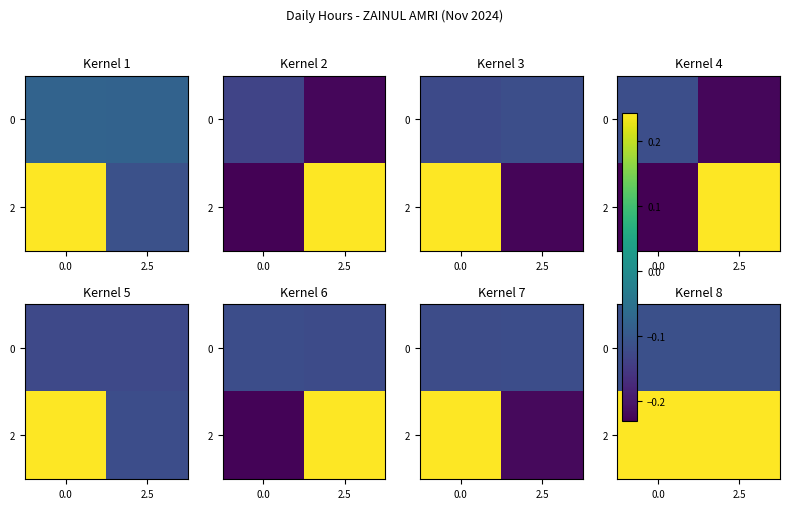

The value of 0 at 0.0 is -0.1. True or false?

True